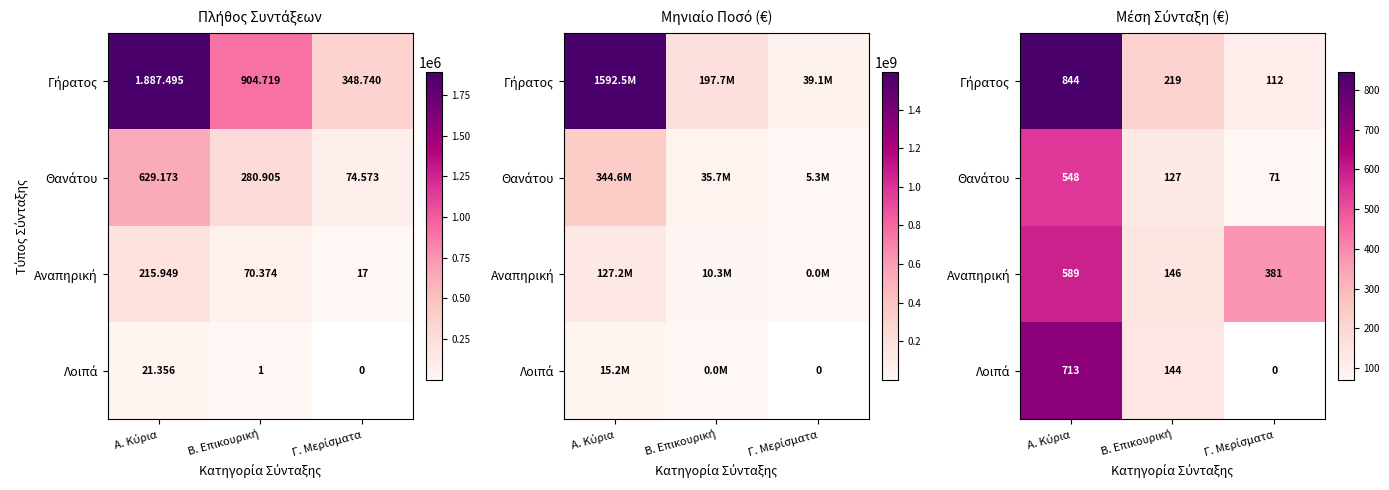

Which series has the widest spread of values?

Γήρατος